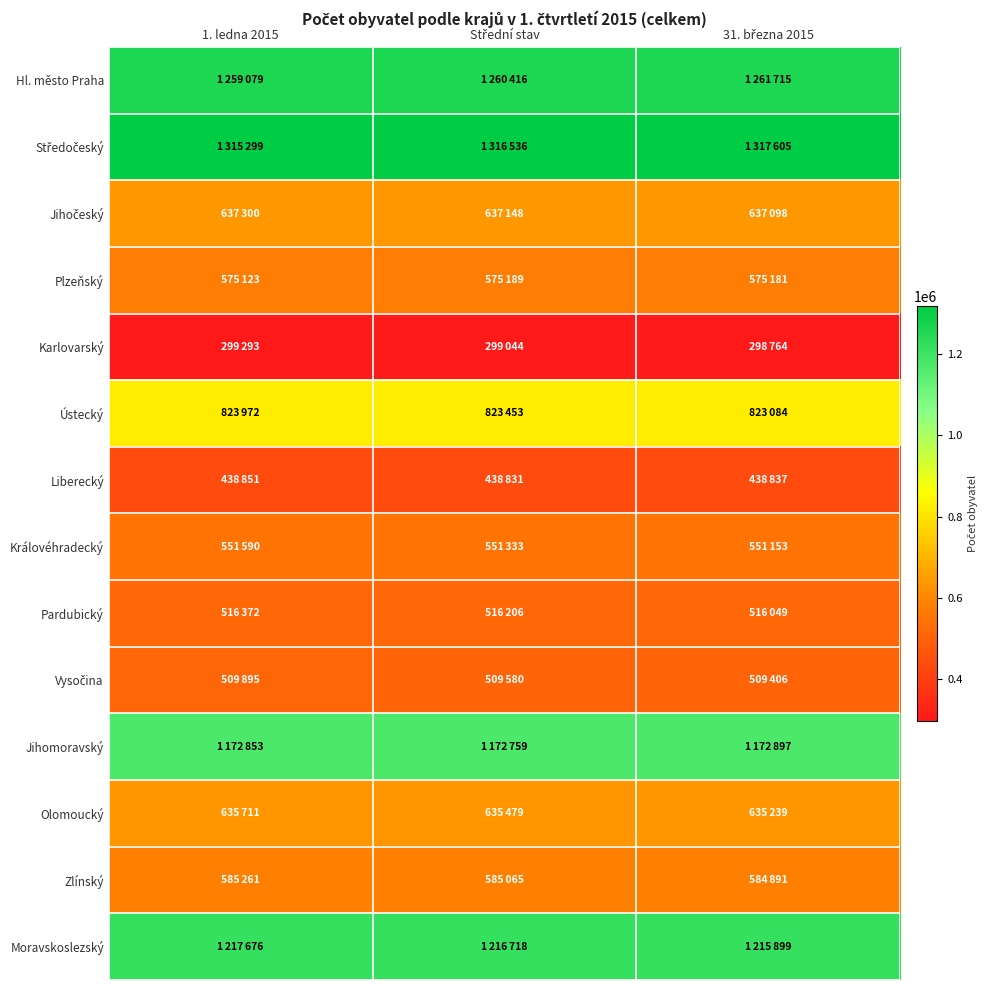

At which category is the sum across all series the highest?

1. ledna 2015